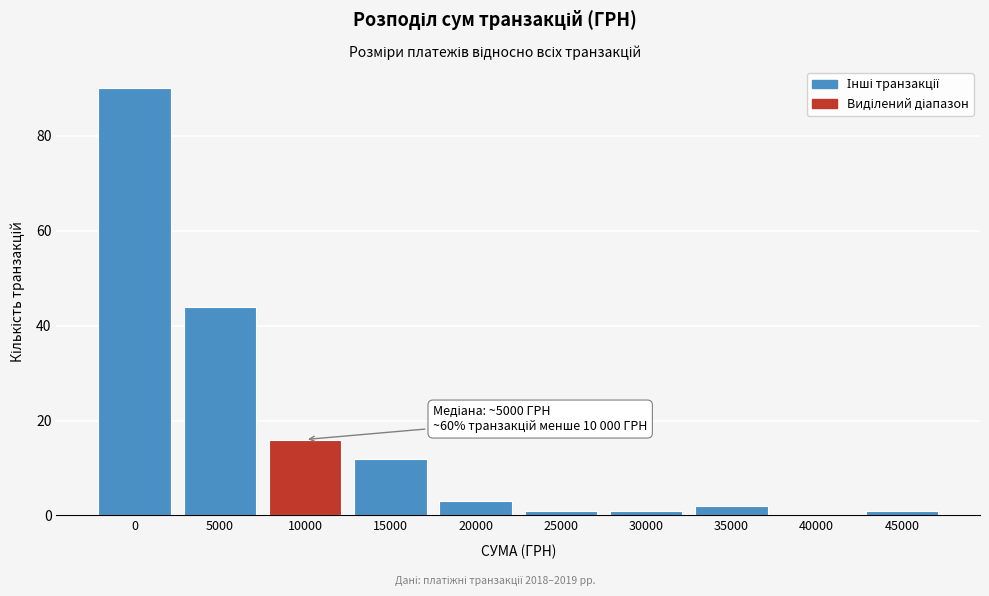

Reading left to right, what are all the values shown in this chart?

0=90	5000=44	10000=16	15000=12	20000=3	25000=1	30000=1	35000=2	40000=0	45000=1